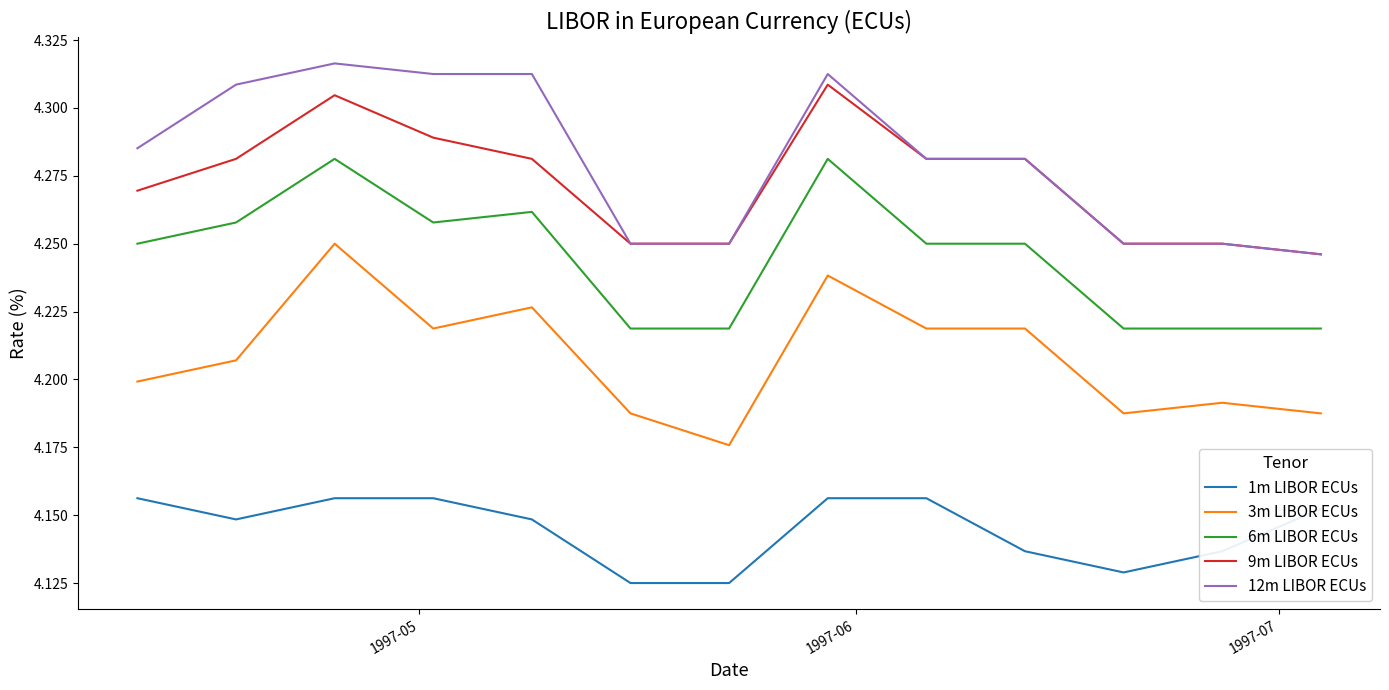

True or false: 3m LIBOR ECUs and 1m LIBOR ECUs intersect in this chart.

False